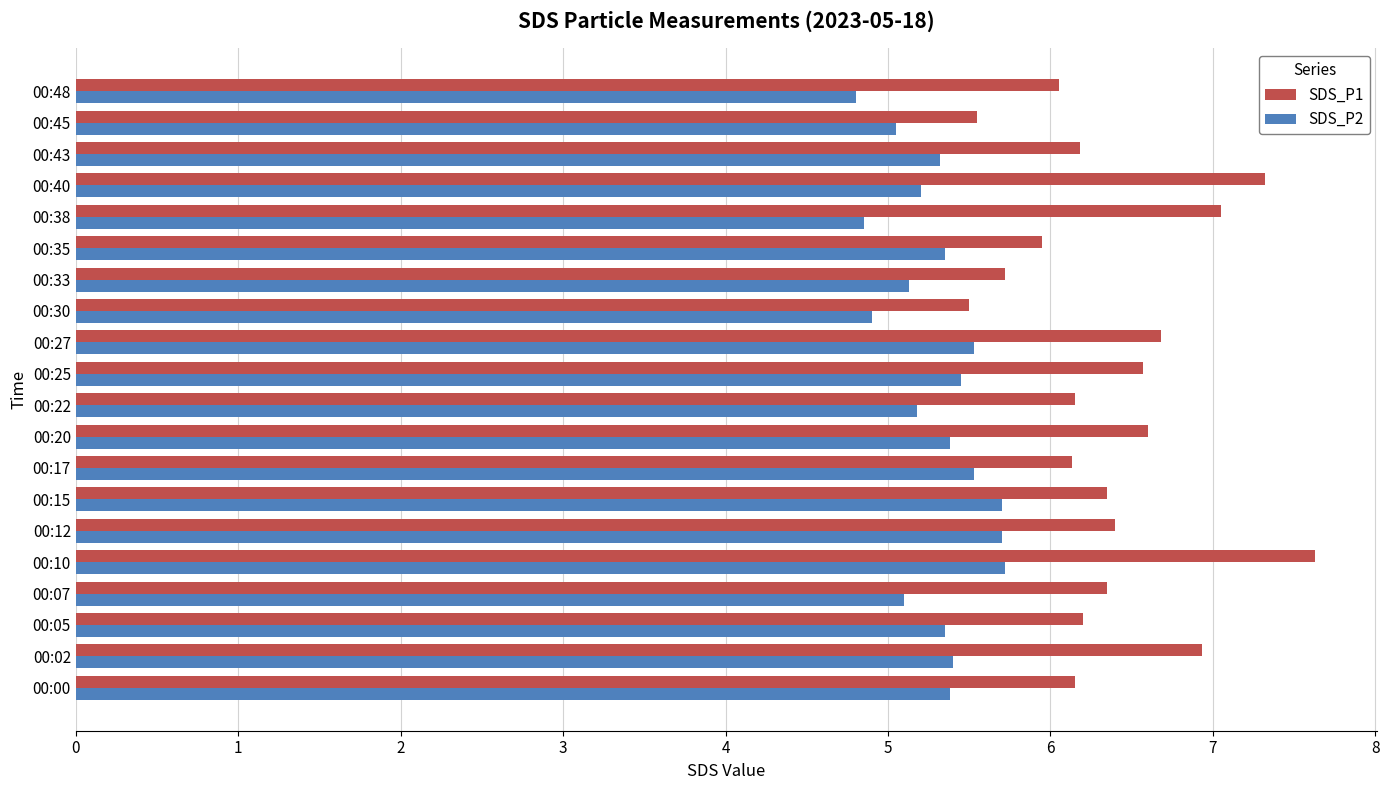

Which series has the widest spread of values?

SDS_P1